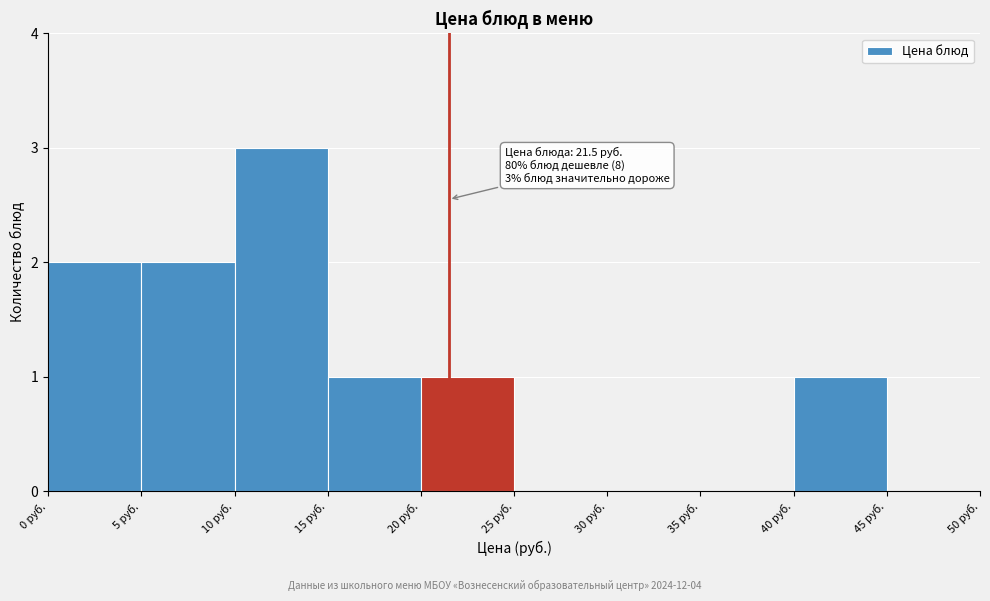

Which range on the x-axis has the tallest bar?

10 to 15